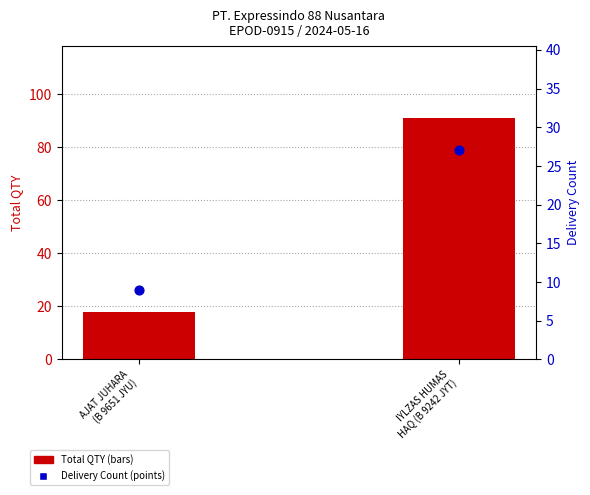

Which series contains the lowest Y value?

Delivery Count